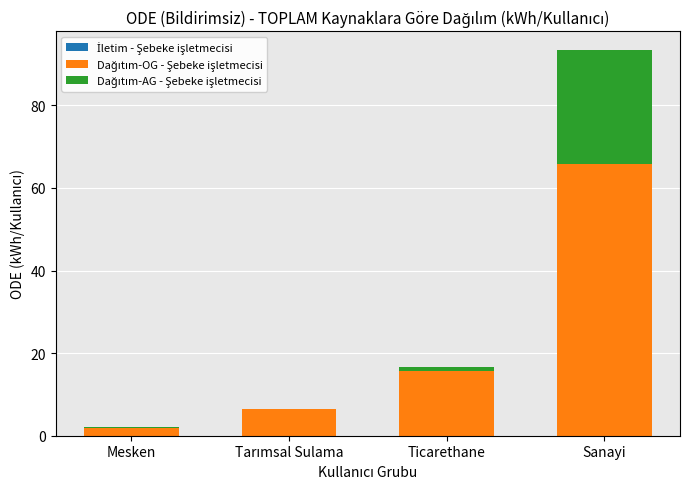

Are the bars horizontal?

No